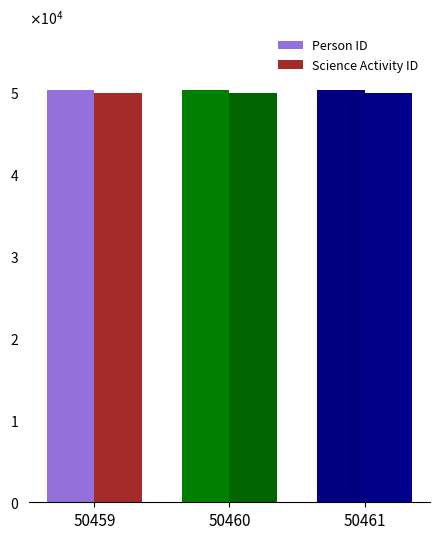

Which series has the largest total across all categories?

Person ID